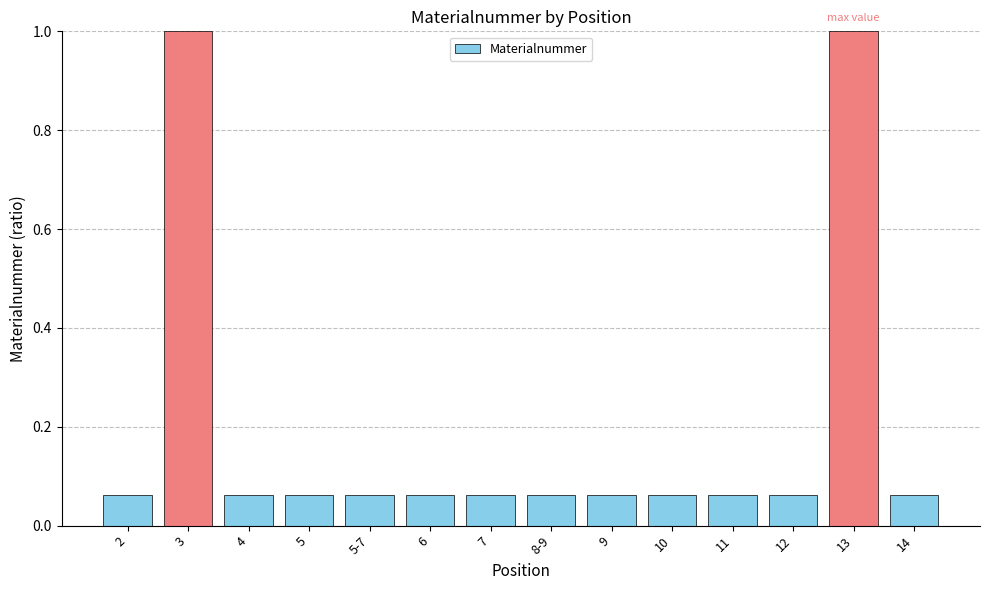

What is the label of the 13th bar from the right?

3